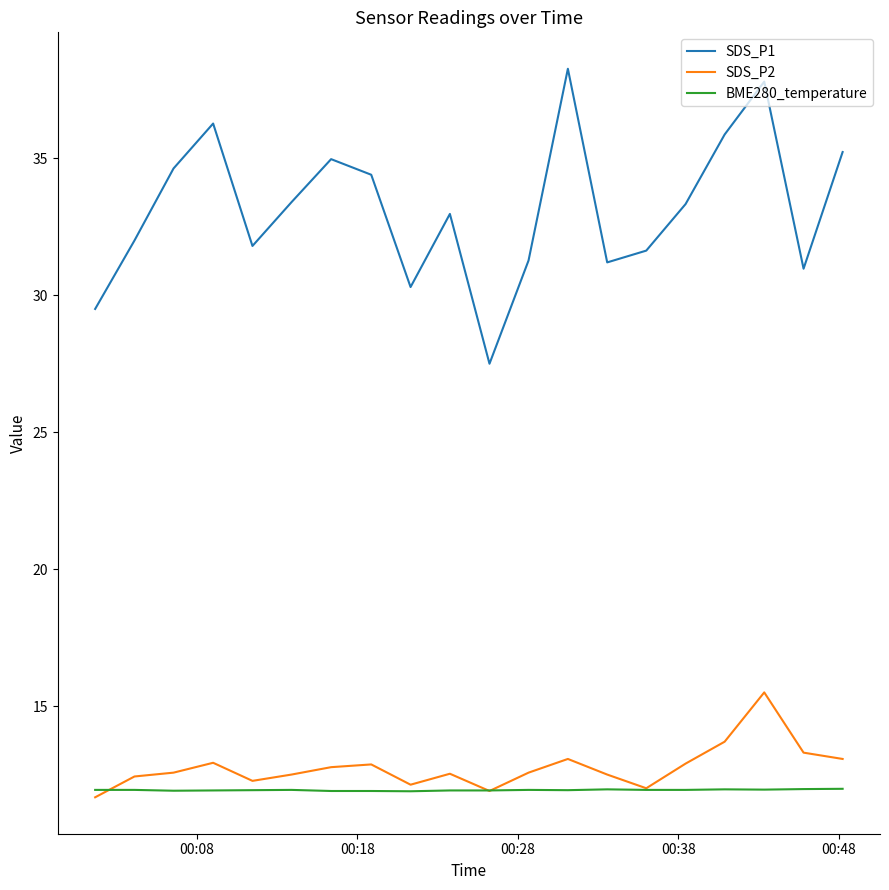

What is the lowest value of the SDS_P1 series?

27.5